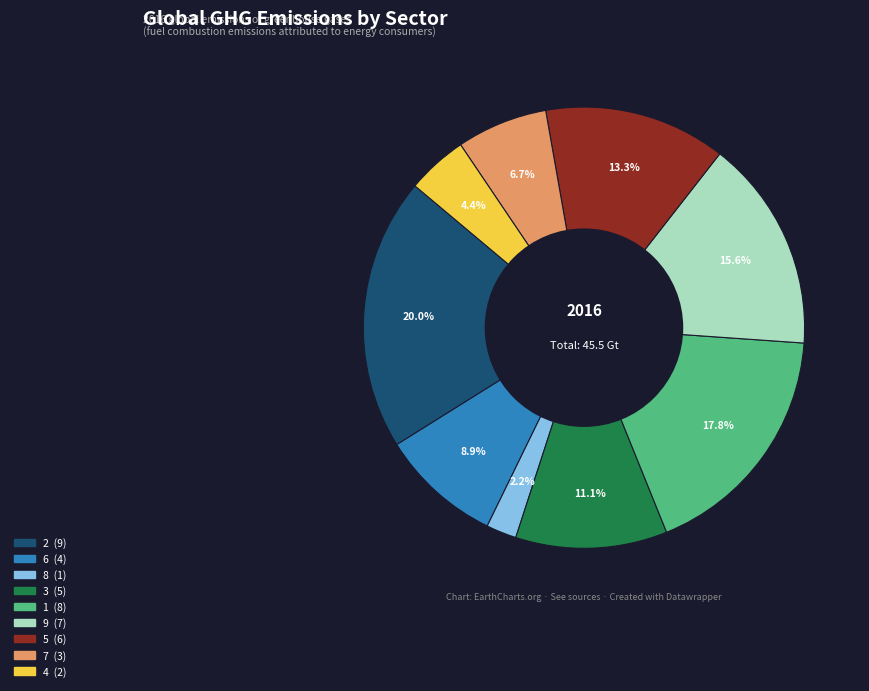

How many slices are in this pie chart?

9